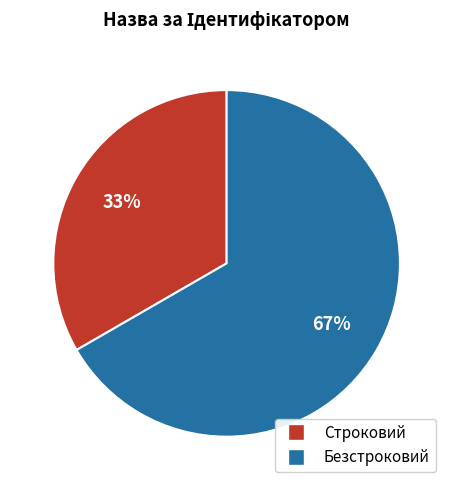

Is it true that Строковий is 27% of the pie?

False